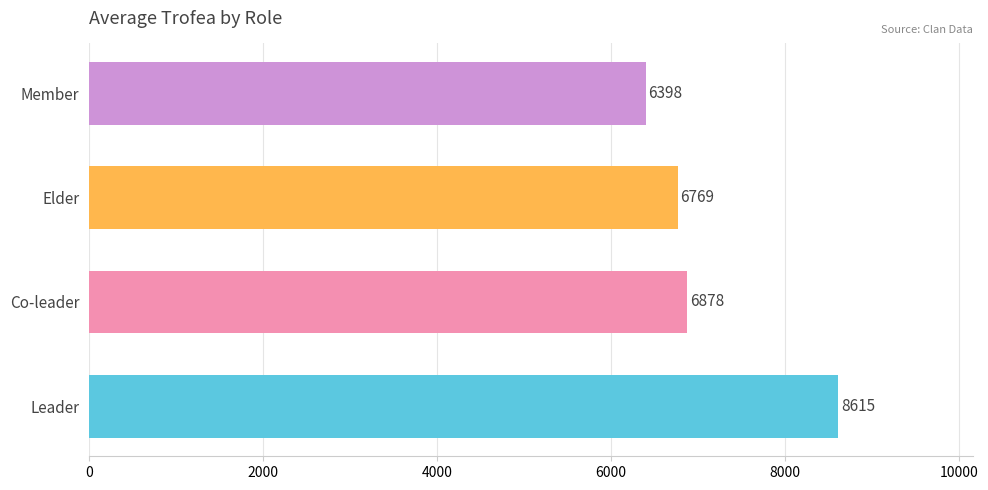

What is the sum of the values at Leader and Member?

15013